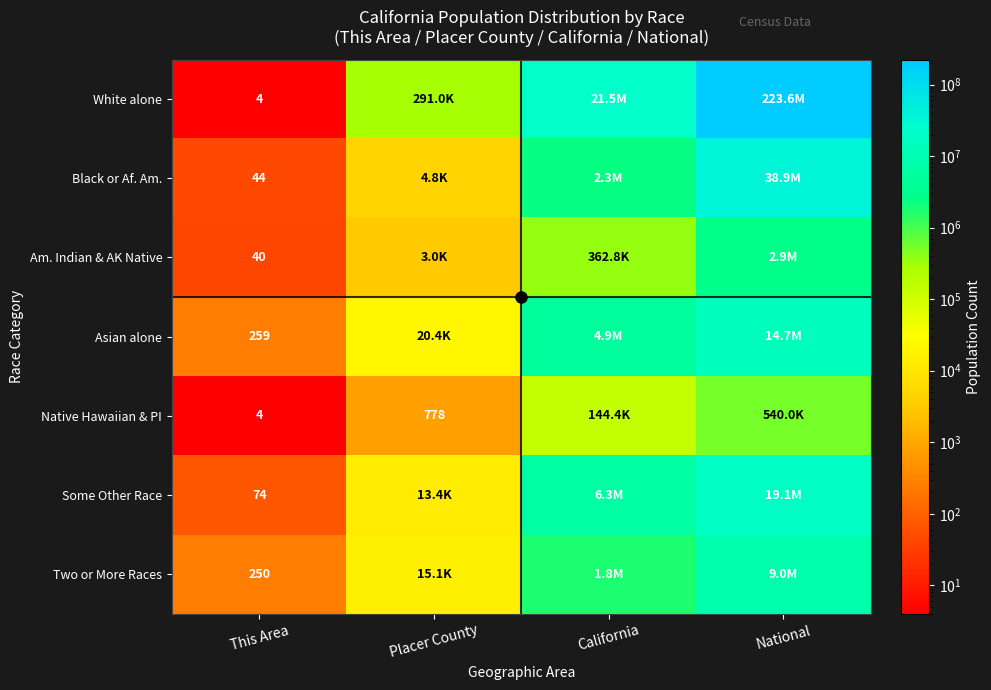

The Black or Af. Am. series shows 44 at This Area. True or false?

True